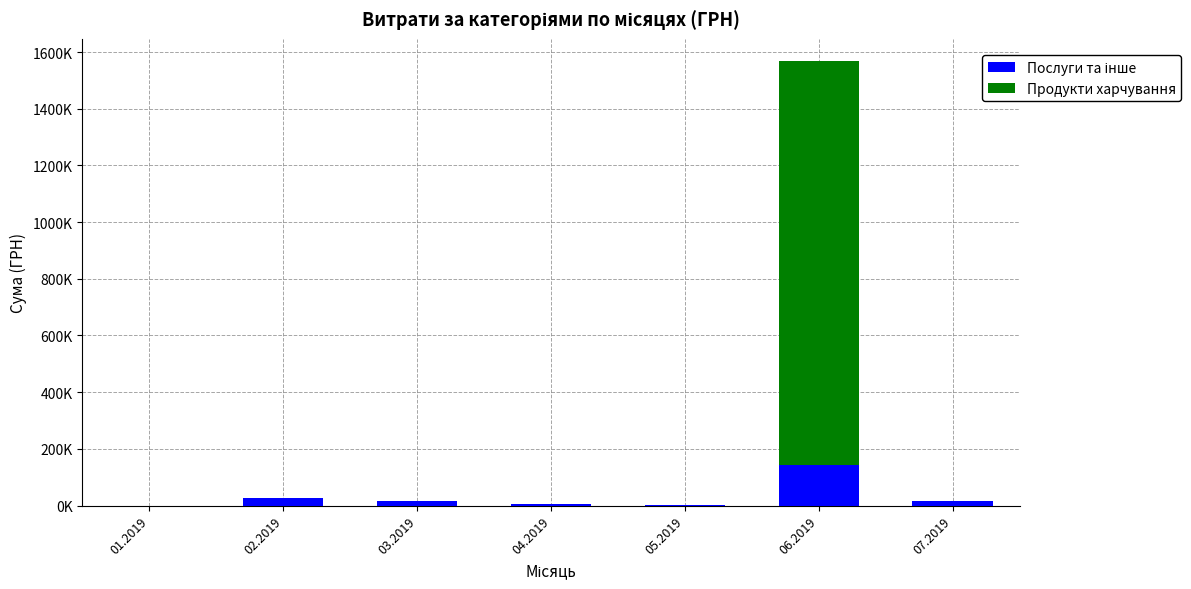

Where is Послуги та інше nearest to the value 71657?

02.2019